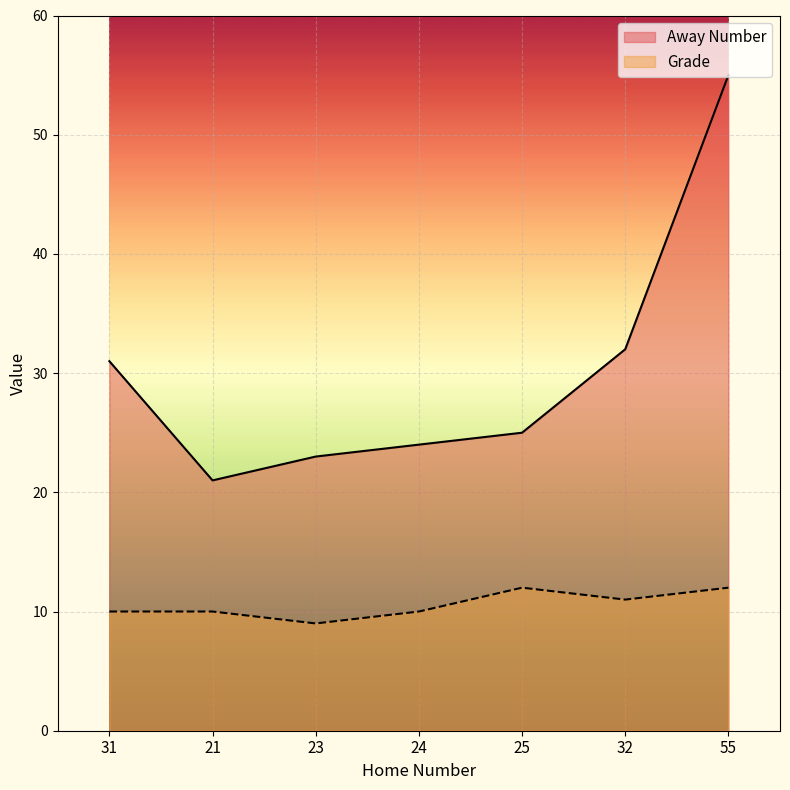

List the series in order of their overall mean, highest first.

Away Number, Grade